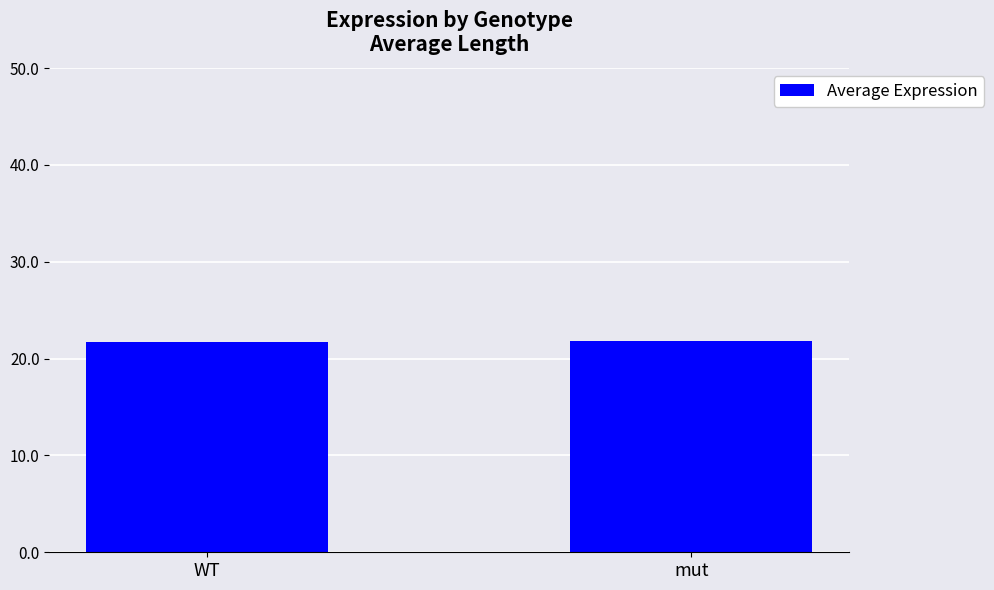

What is the minimum value shown in the chart?

21.7